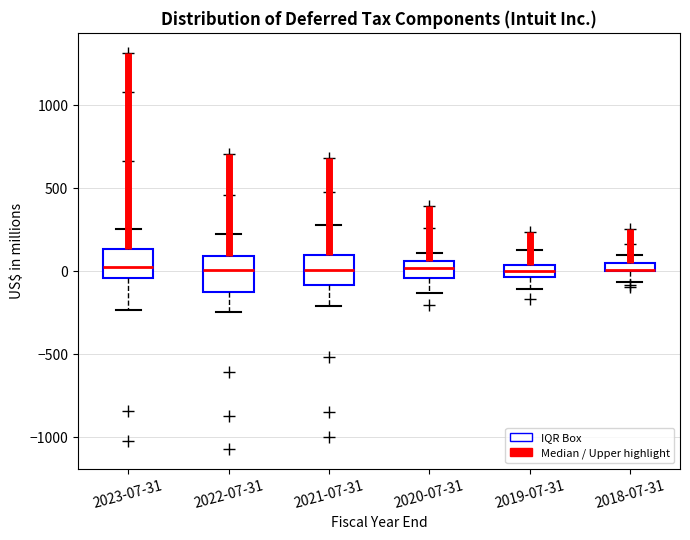

Where is the upper edge of the box for 2023-07-31 on the y-axis? The values are not printed on the chart, so give them approximately, as read against the axis.

150